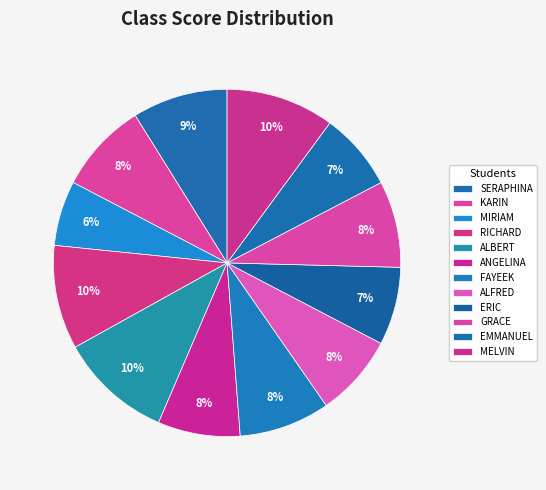

How many slices are in this pie chart?

12